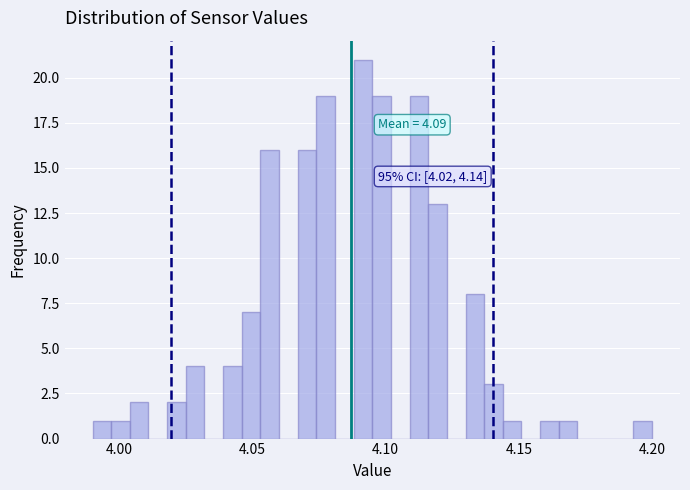

Around what value on the x-axis is the tallest bar? Give the approximate position of its centre, as read against the axis.

4.090